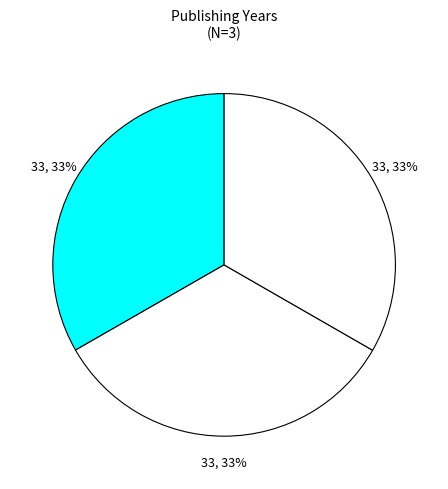

Count the number of slices in the pie.

3